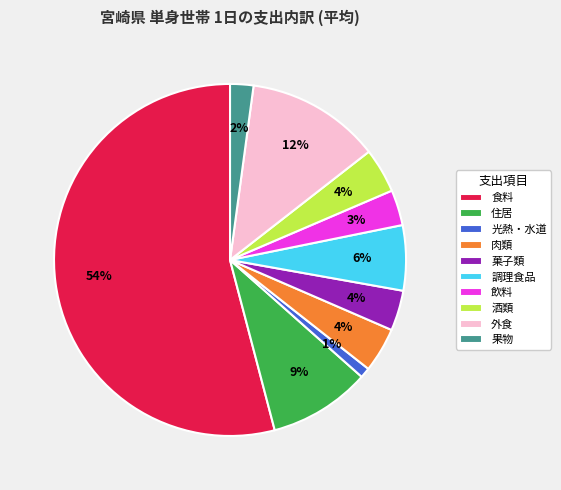

Which slice is the smallest?

光熱・水道